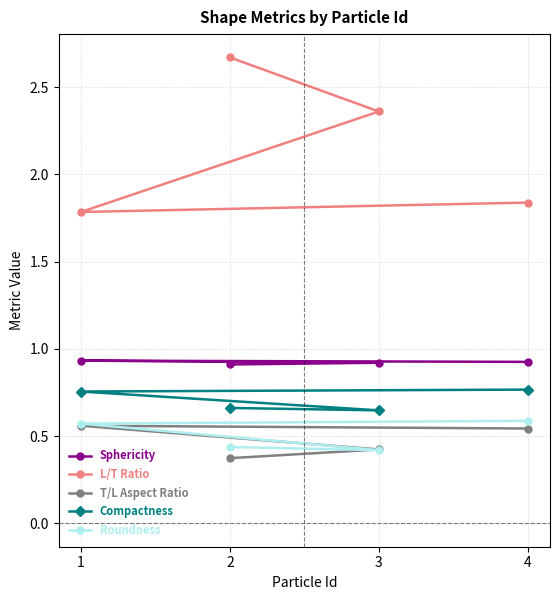

Which series has the largest range (max minus min)?

L/T Ratio